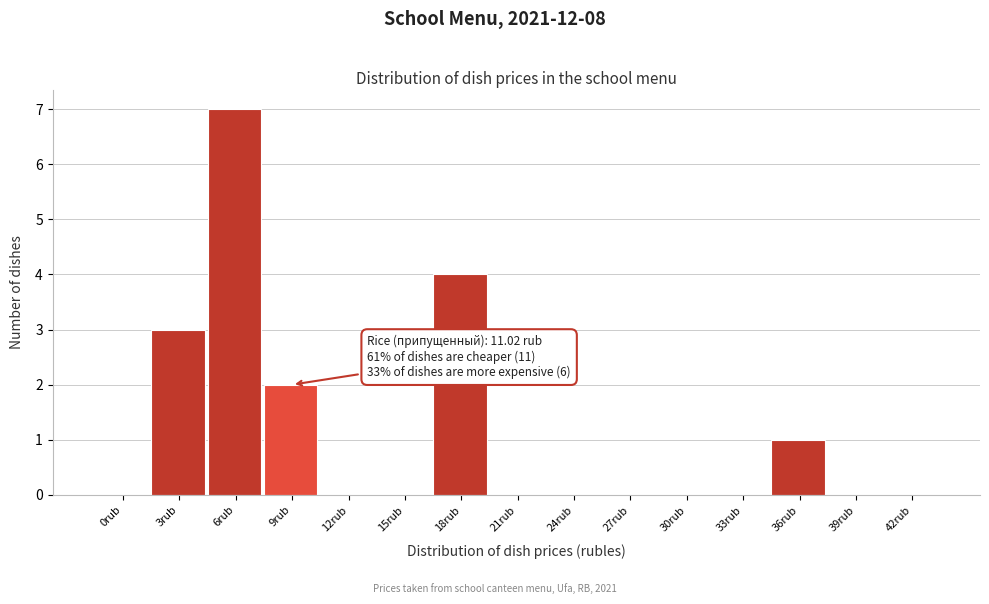

Reading left to right, list all the values displayed in this chart.

0rub=0	3rub=3	6rub=7	9rub=2	12rub=0	15rub=0	18rub=4	21rub=0	24rub=0	27rub=0	30rub=0	33rub=0	36rub=1	39rub=0	42rub=0